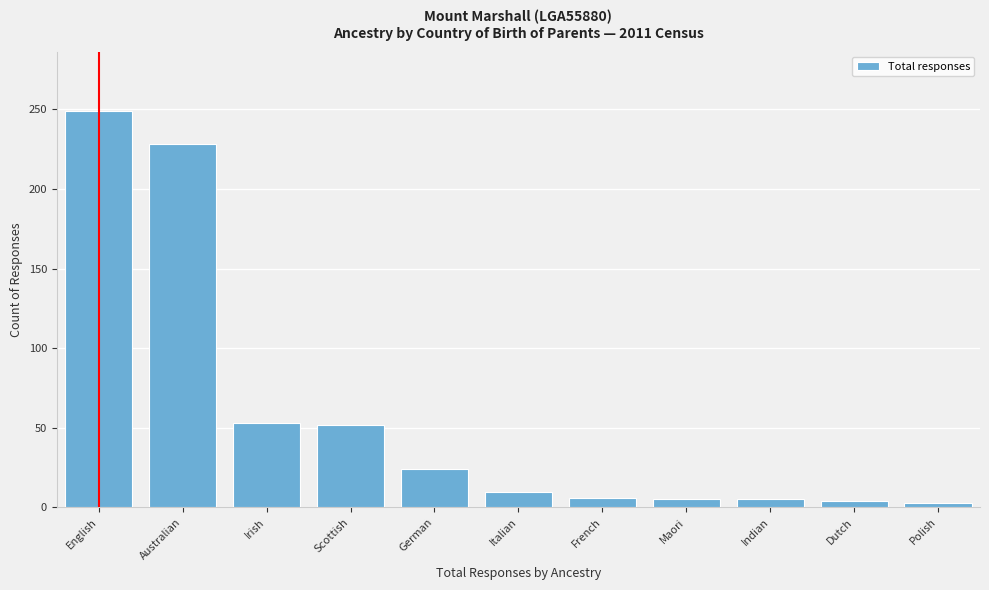

What is the difference between the maximum and minimum values?

246